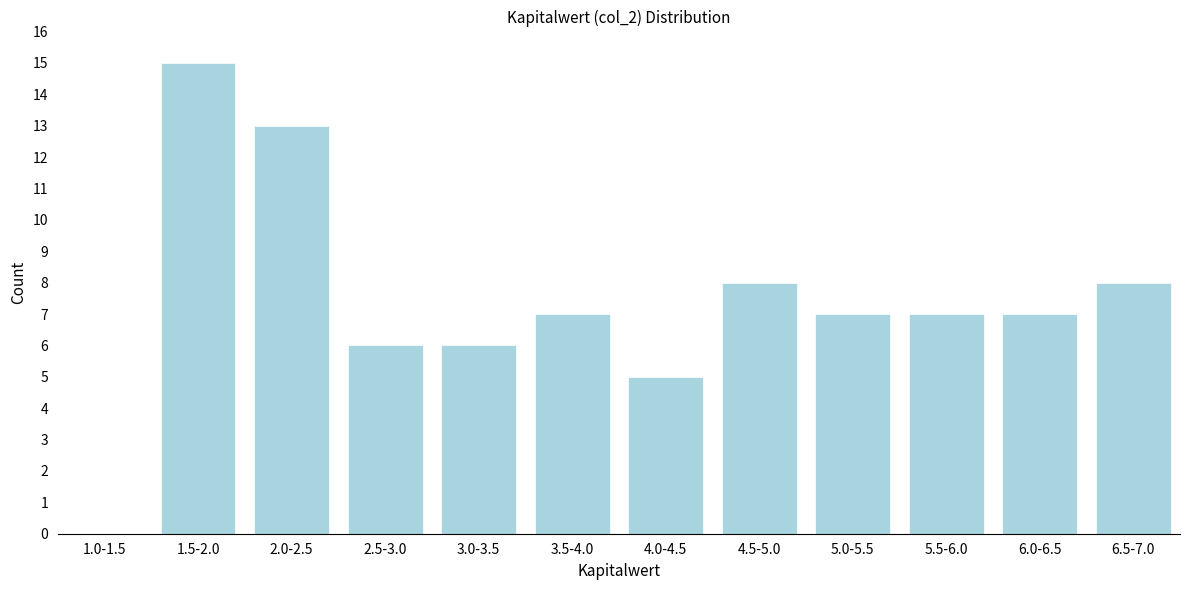

Reading left to right, extract all data points from this chart.

1.0-1.5=0	1.5-2.0=15	2.0-2.5=13	2.5-3.0=6	3.0-3.5=6	3.5-4.0=7	4.0-4.5=5	4.5-5.0=8	5.0-5.5=7	5.5-6.0=7	6.0-6.5=7	6.5-7.0=8